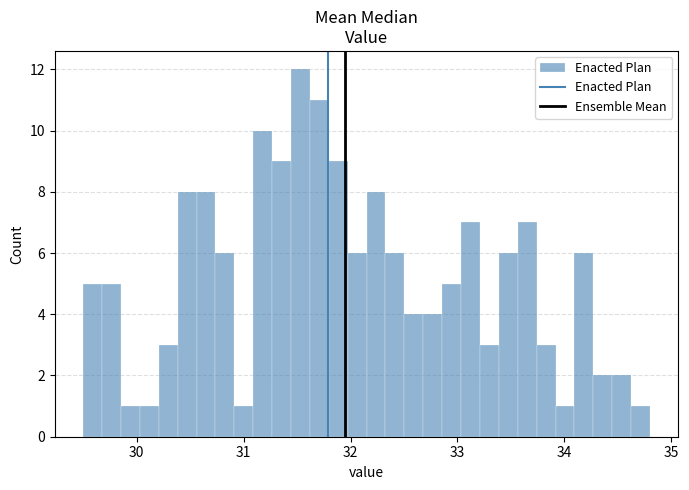

Read against the x-axis, roughly where is the centre of the tallest bar?

31.5